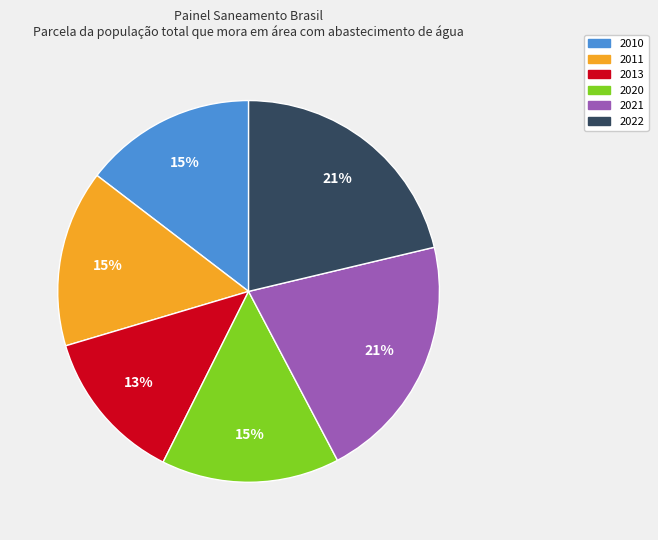

Is the sum of 2010 and 2021 greater than half?

No